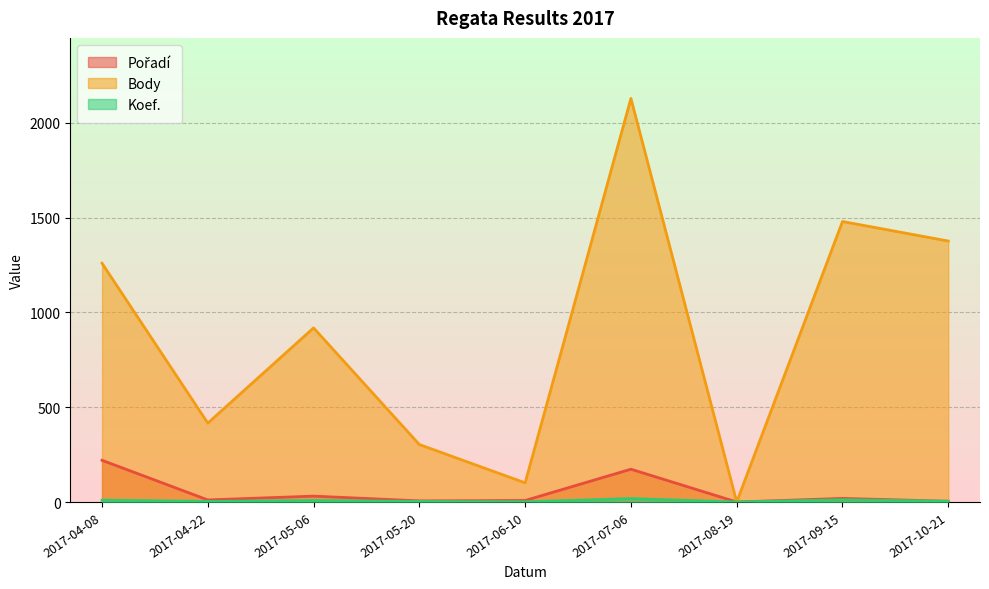

What is the total value across all series at 2017-10-21?

1384